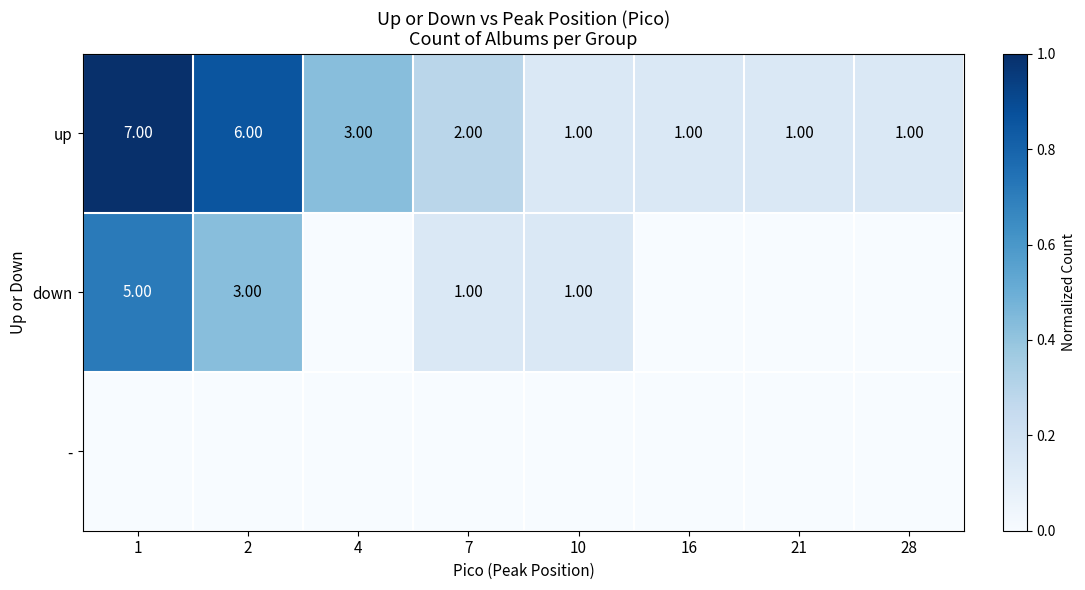

What is the average value of the up series?

0.4